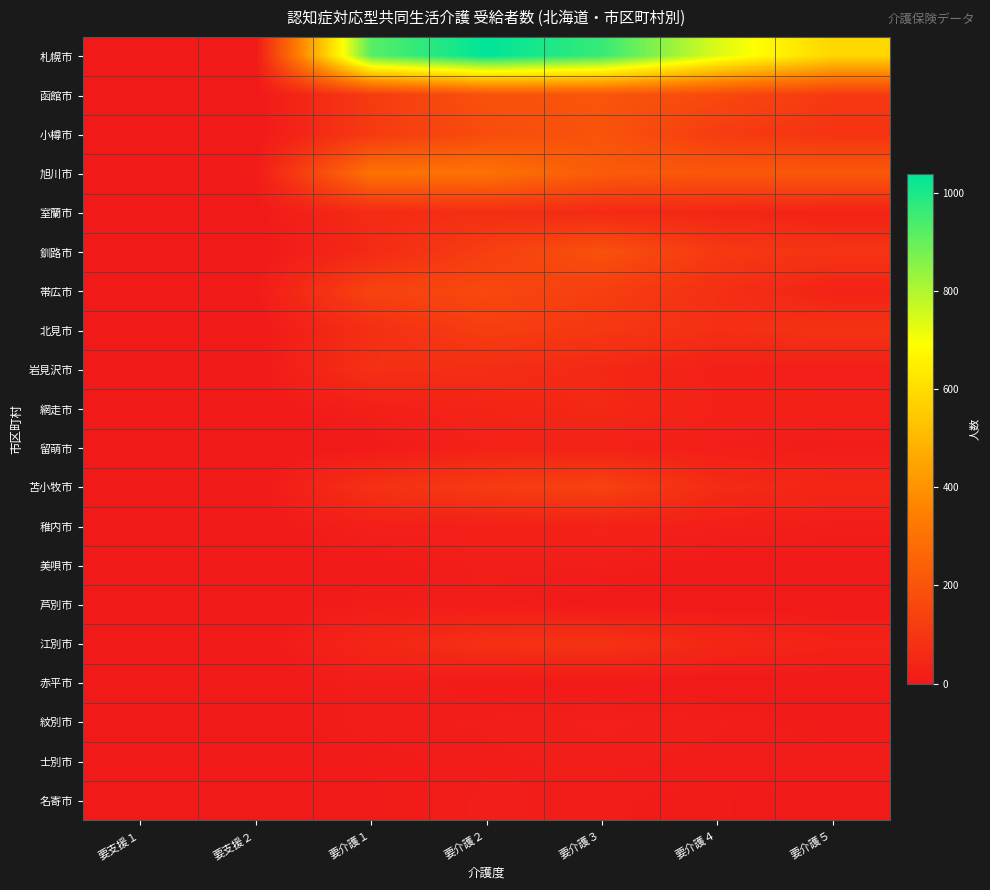

Which series has the largest range (max minus min)?

札幌市